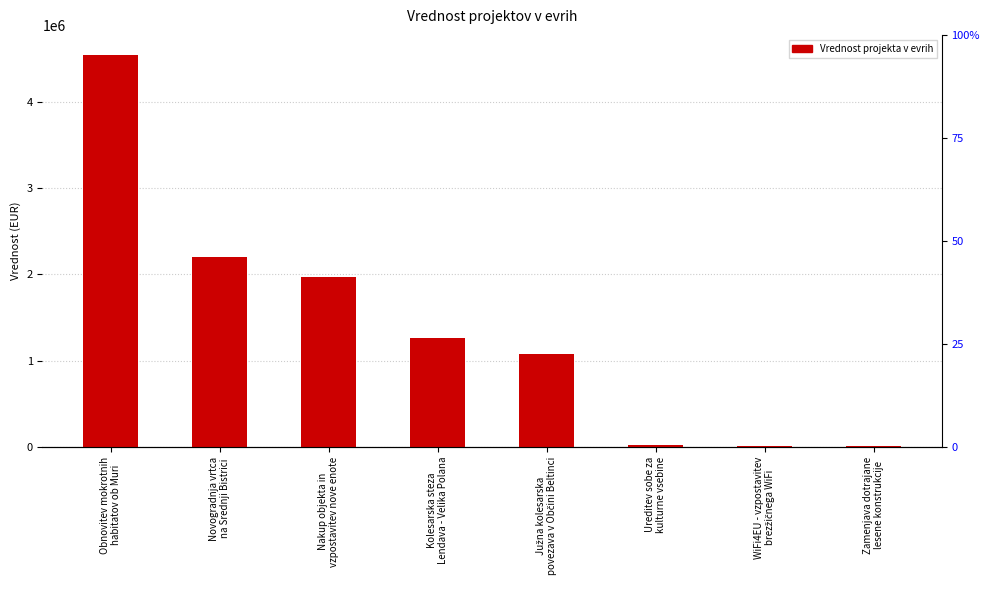

How many categories are shown in the chart?

8